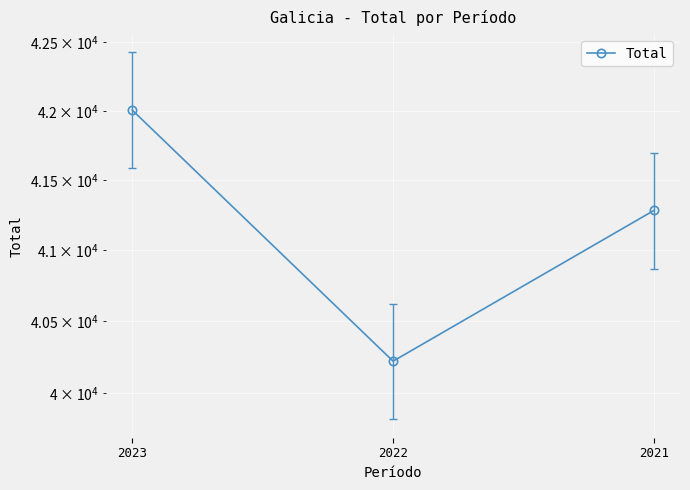

Rank the categories by value from highest to lowest.

2023, 2021, 2022